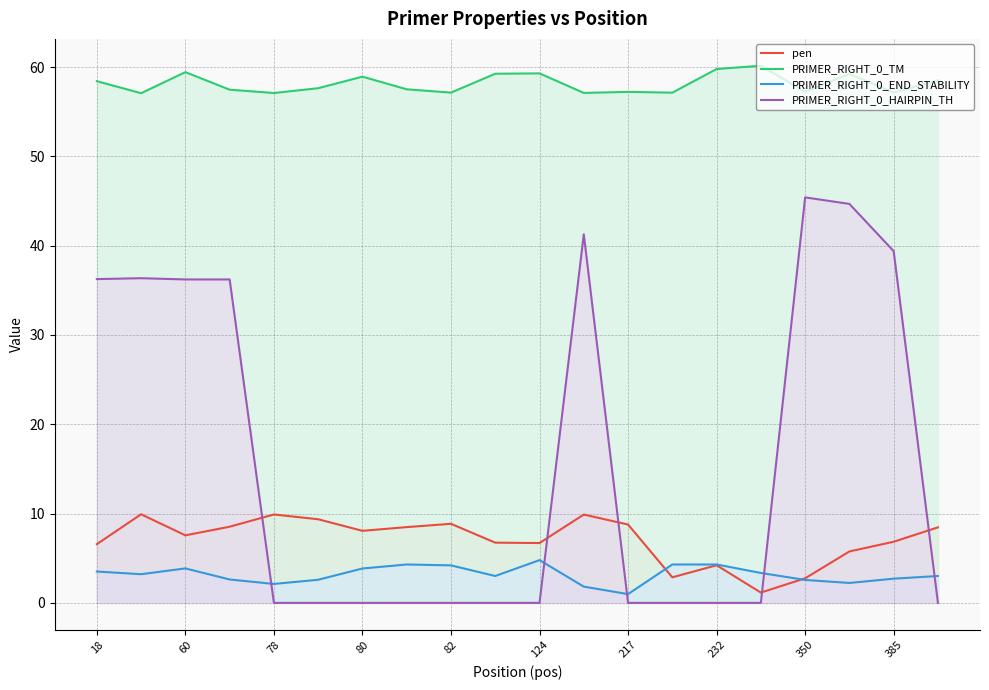

What value does the PRIMER_RIGHT_0_TM series have at 232?

59.8